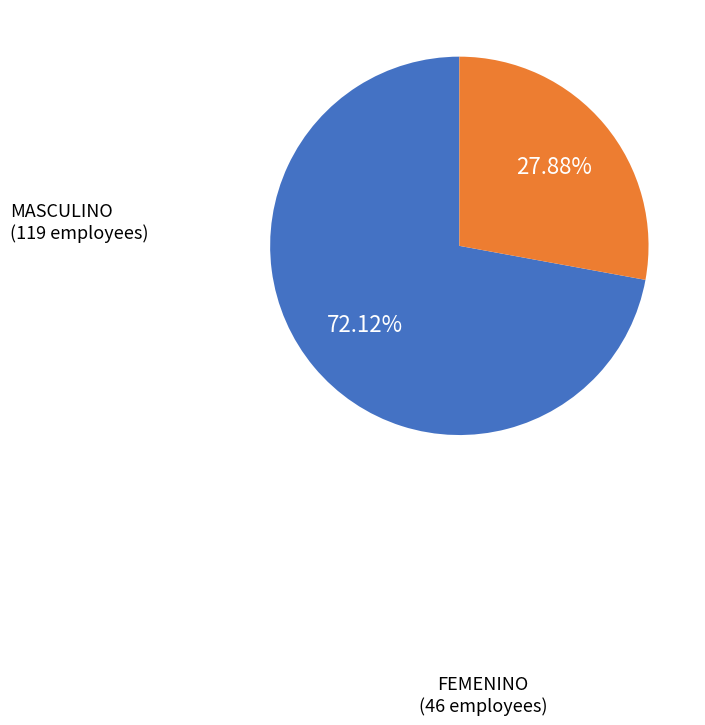

To the nearest percent, what percentage of the pie is MASCULINO?

72%